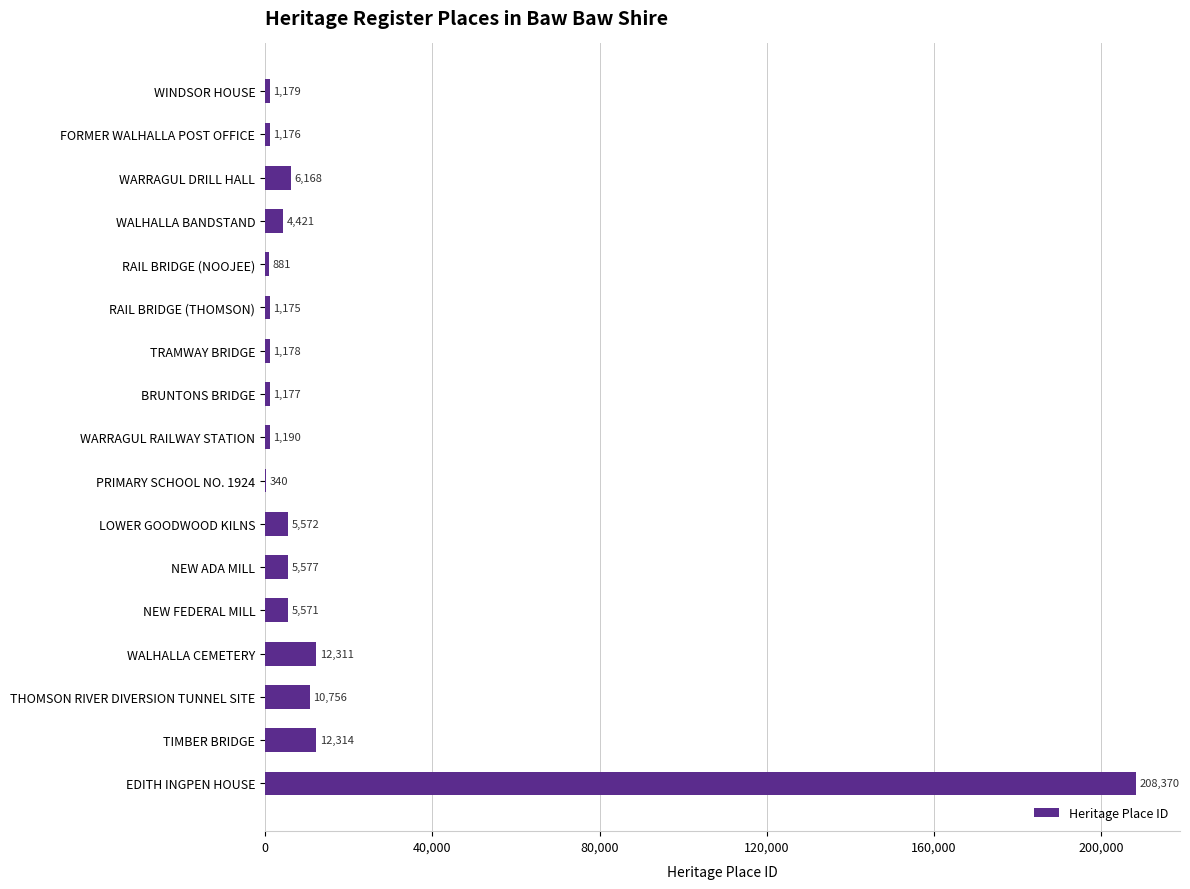

What is the approximate value at TIMBER BRIDGE, to the nearest 10?

12310